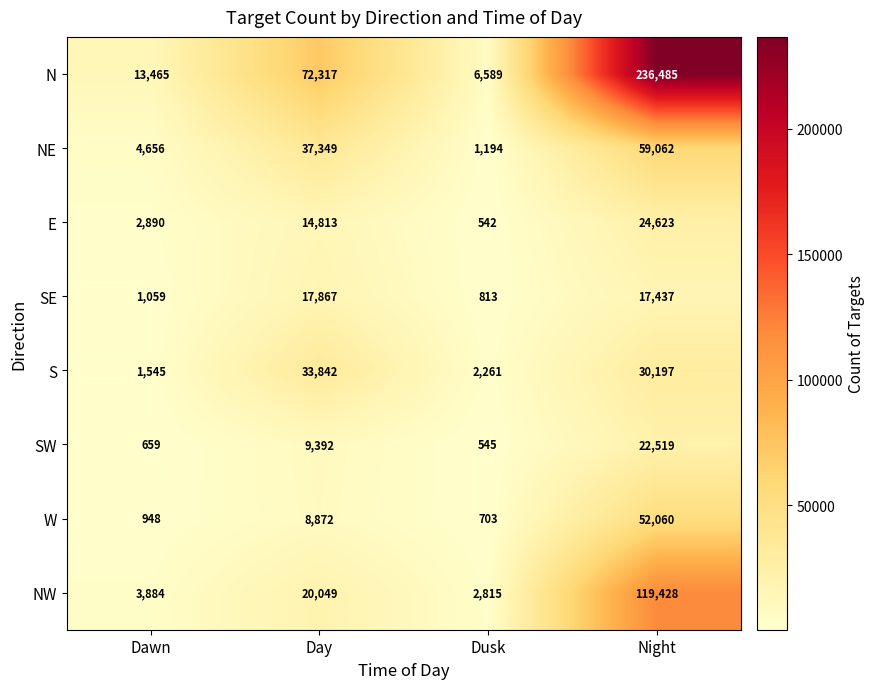

Which series has the largest range (max minus min)?

N